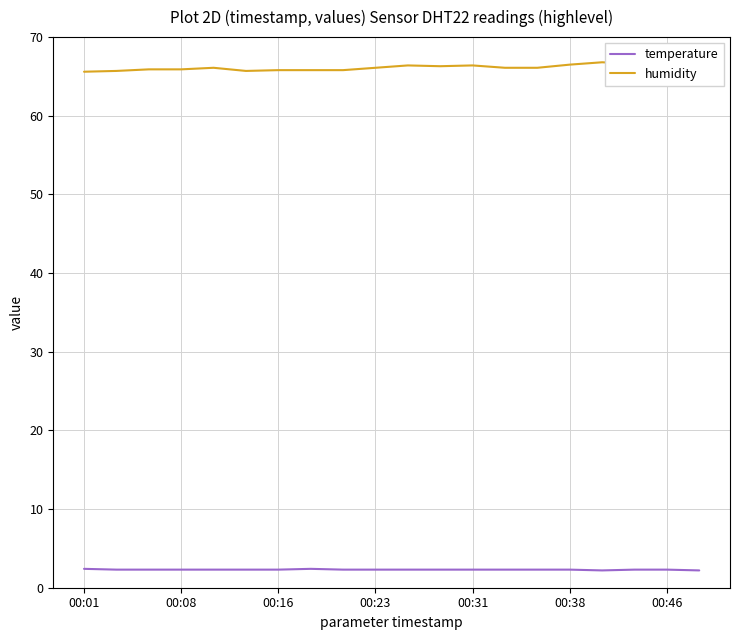

True or false: humidity and temperature cross at least once.

False